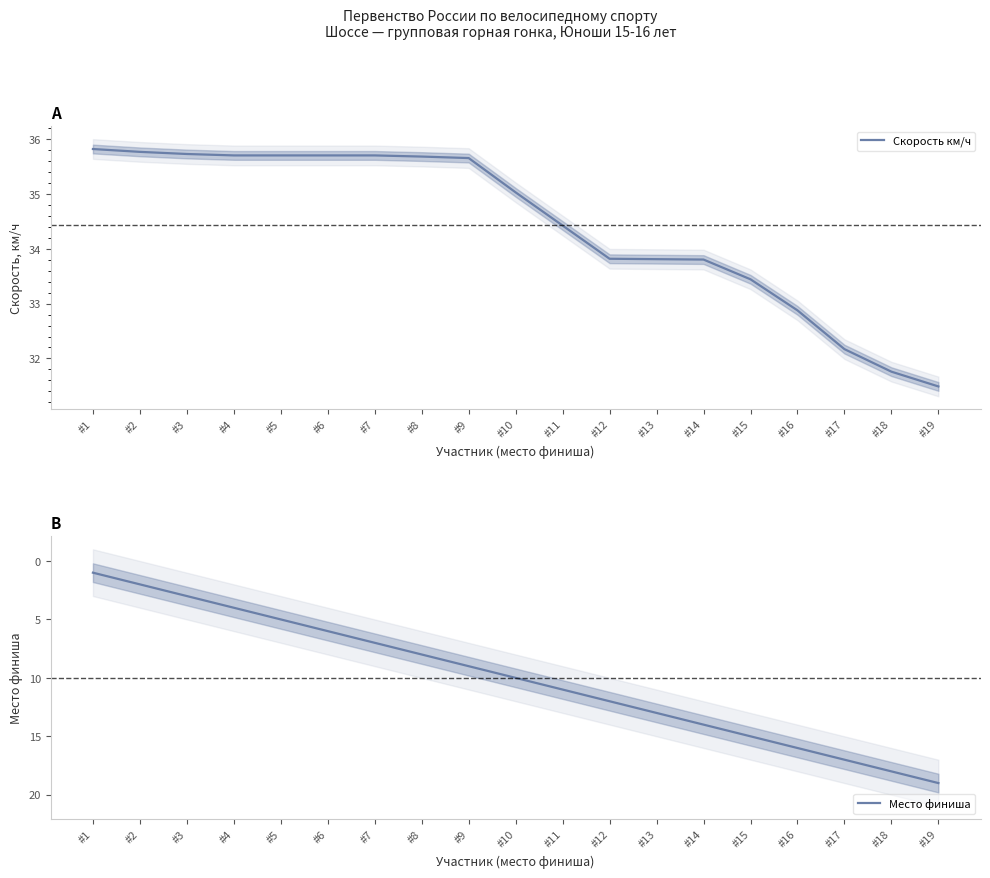

What is the sum of the Скорость км/ч values at #16 and #1?

68.7